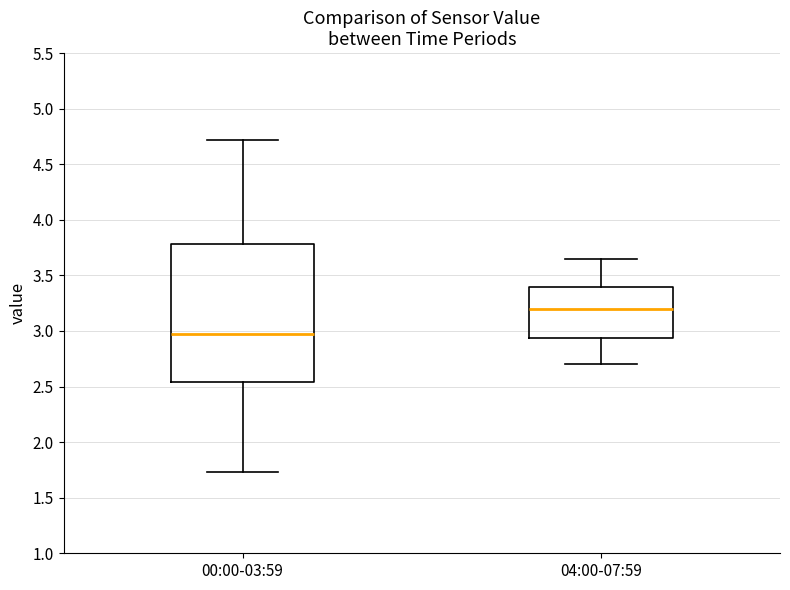

Reading left to right, transcribe this box plot: for each box, give where its median line is, the range the box spans, and where its two whiskers end, as read against the y-axis. The values are not printed on the chart, so give them approximately, as read against the axis.

00:00-03:59: median 2.95, box 2.55 to 3.80, whiskers 1.75 to 4.70
04:00-07:59: median 3.20, box 2.95 to 3.40, whiskers 2.70 to 3.65